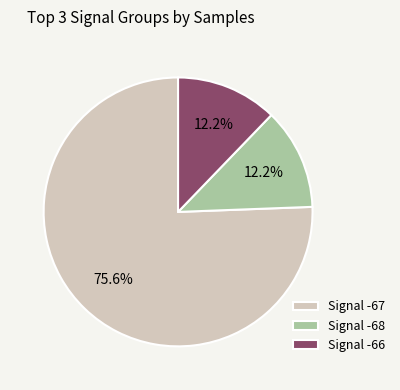

How many segments does this pie chart have?

3